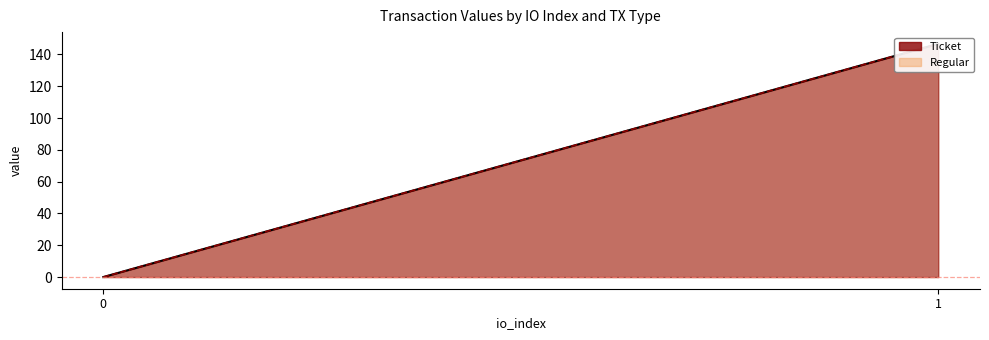

Which series changed the most between 0 and 1?

Ticket